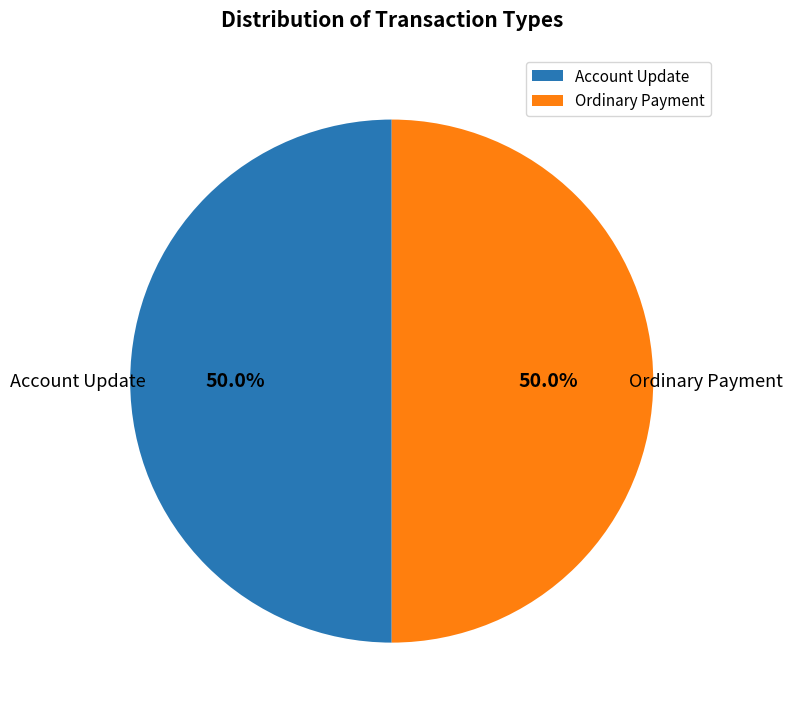

How many slices are in this pie chart?

2